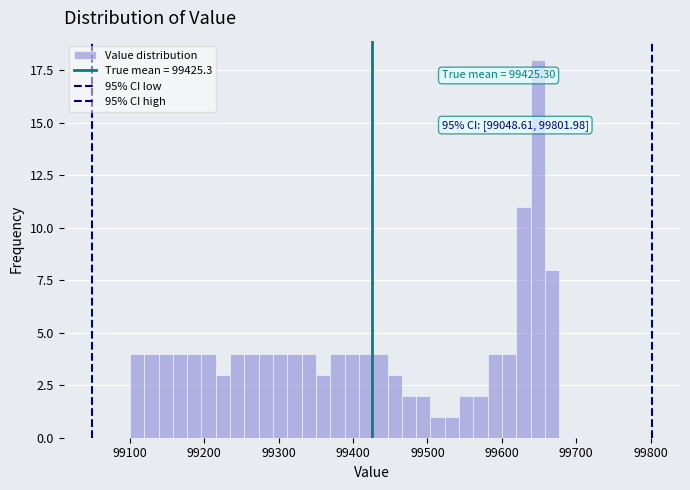

Read against the x-axis, roughly where is the centre of the tallest bar?

99650